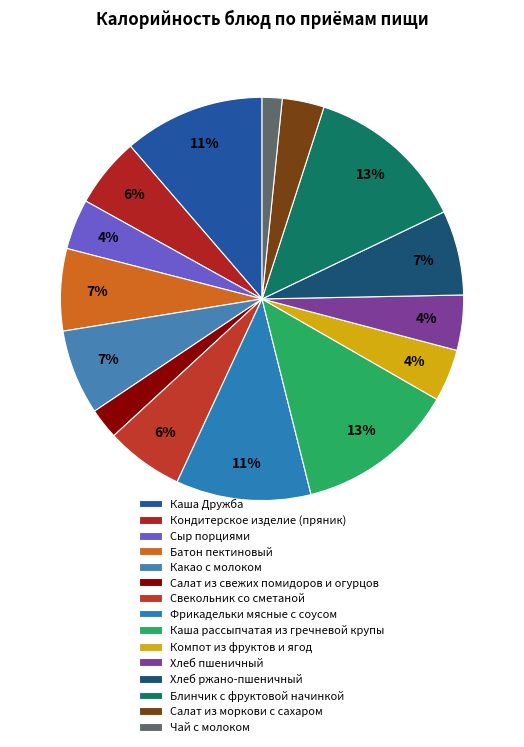

How many segments does this pie chart have?

15